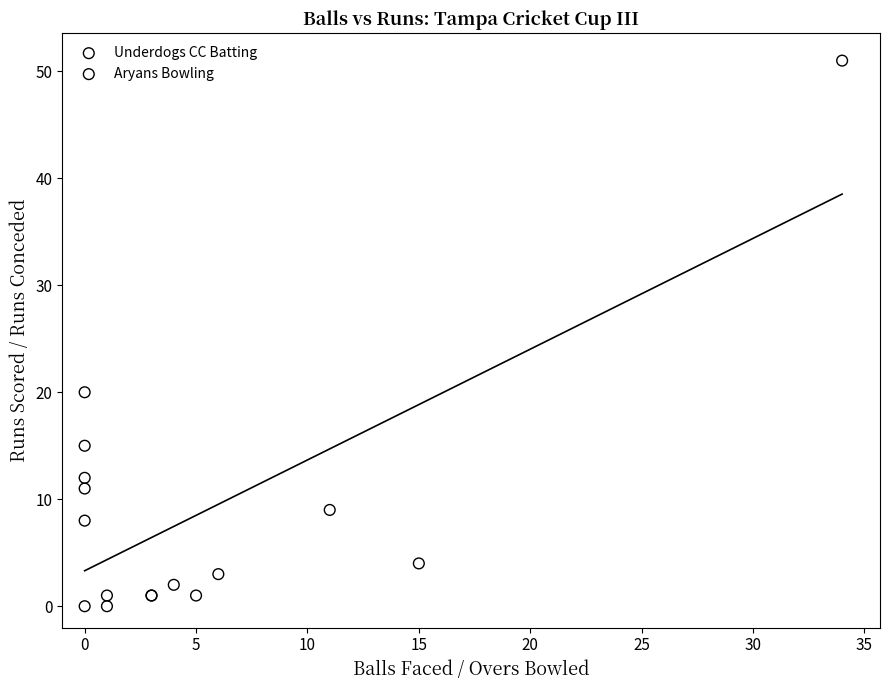

Which series has the widest spread of Y values?

Underdogs CC Batting